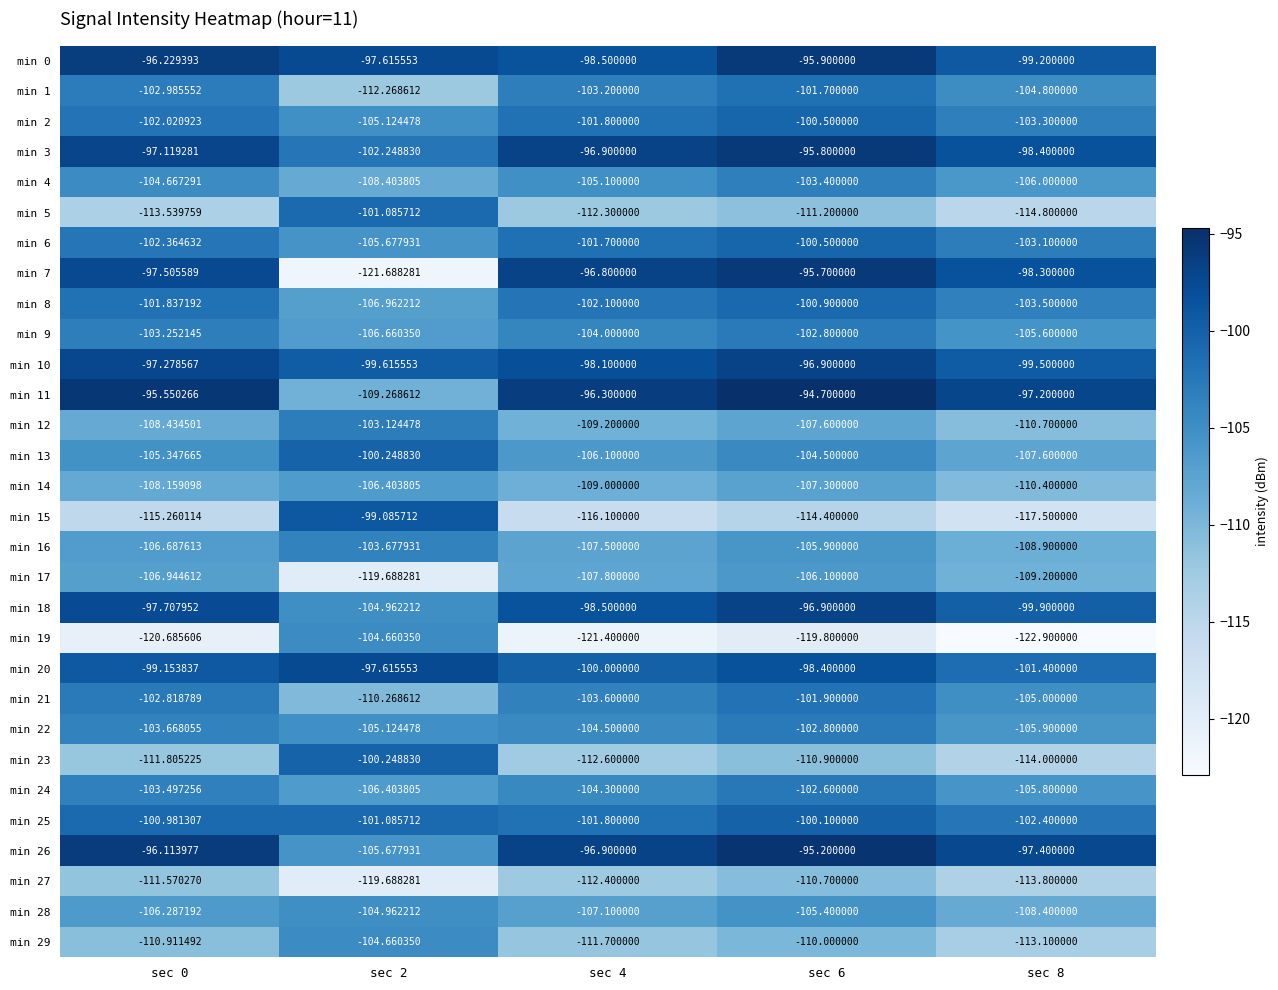

Which series has the largest total across all categories?

min 0